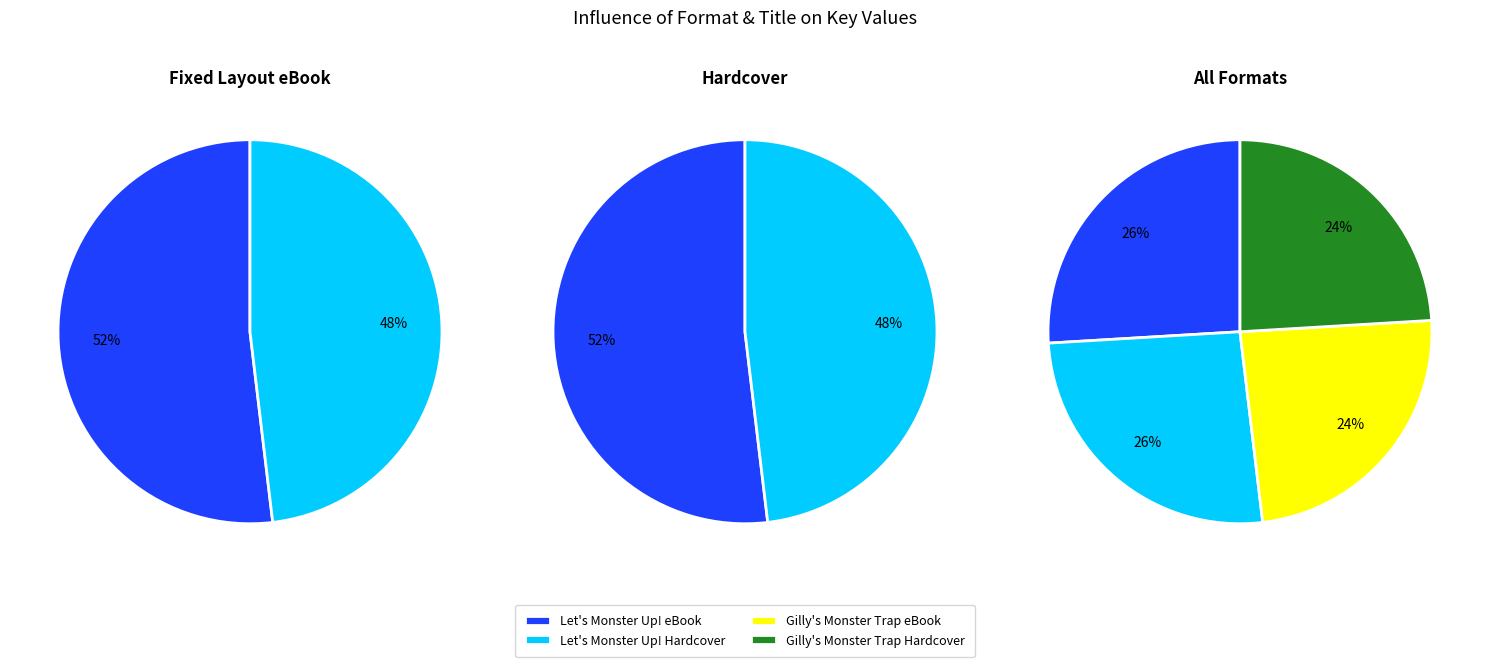

Between Let's Monster Up! and Gilly's Monster Trap, which is larger?

Let's Monster Up!